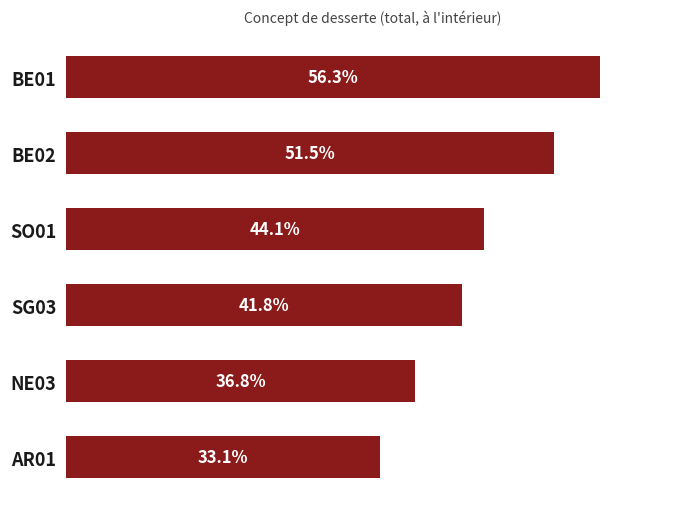

At which category does the chart reach its minimum across all series?

AR01